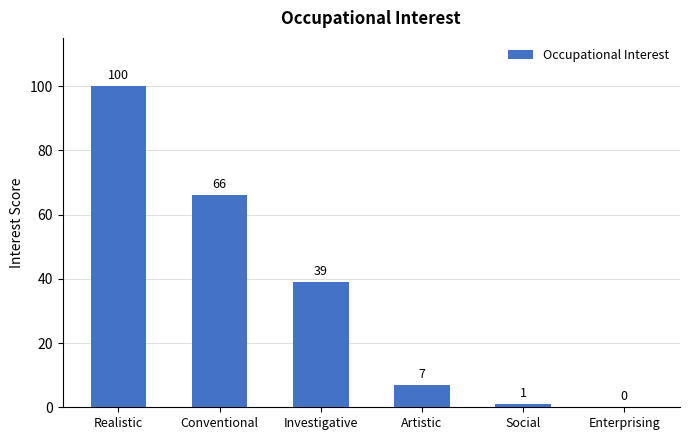

Reading left to right, what are all the values shown in this chart?

Realistic=100	Conventional=66	Investigative=39	Artistic=7	Social=1	Enterprising=0